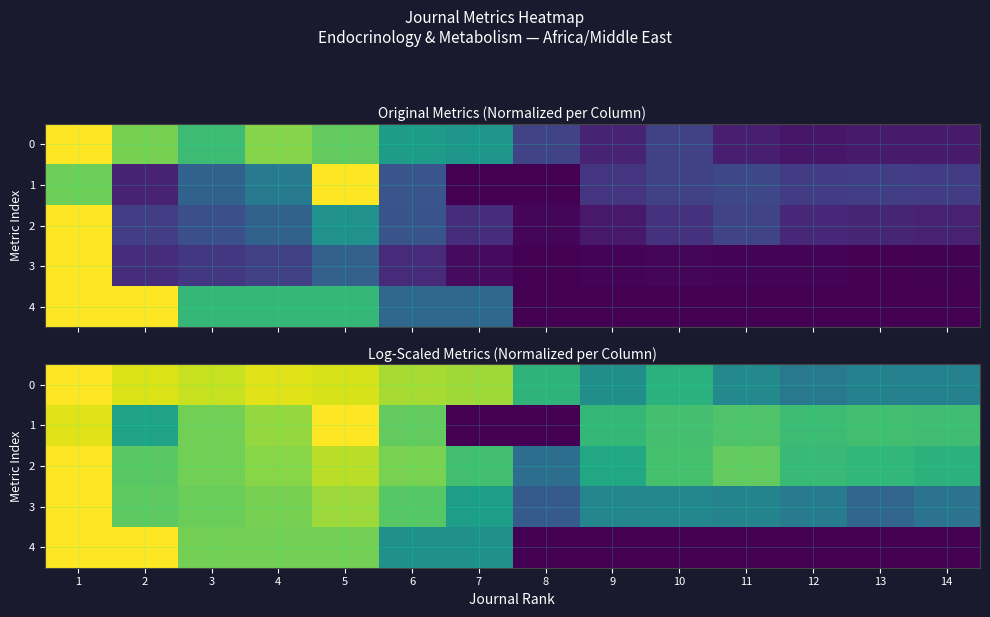

What is the maximum value shown in the chart?

1.0